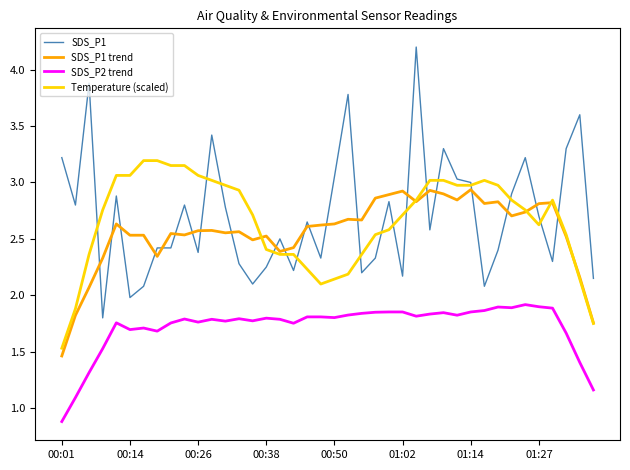

List the series in order of their peak value, lowest first.

SDS_P2 trend, SDS_P1 trend, Temperature (scaled), SDS_P1